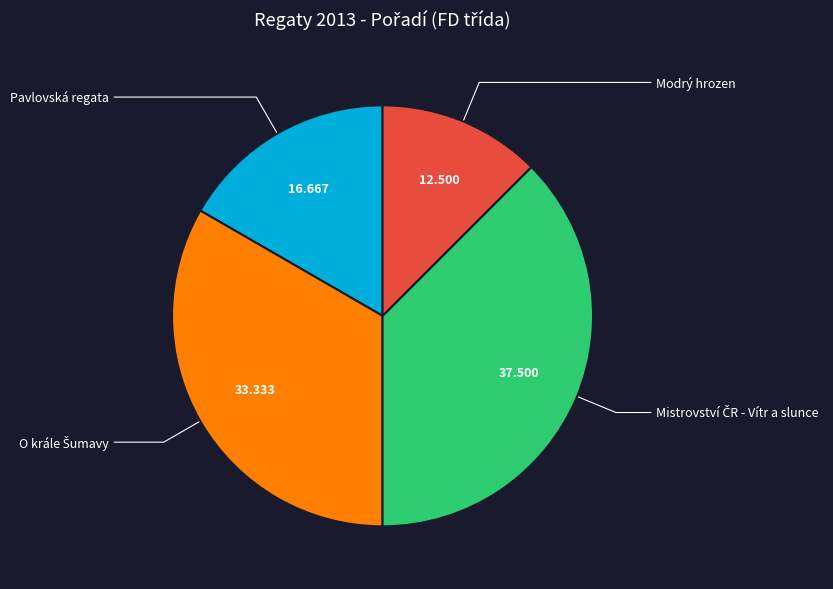

Does any single category account for the majority?

No